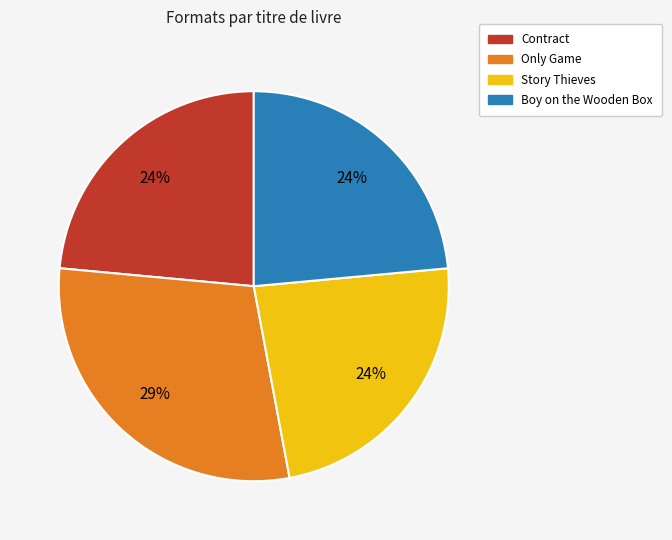

Combined, do Only Game and Boy on the Wooden Box account for over 50%?

Yes